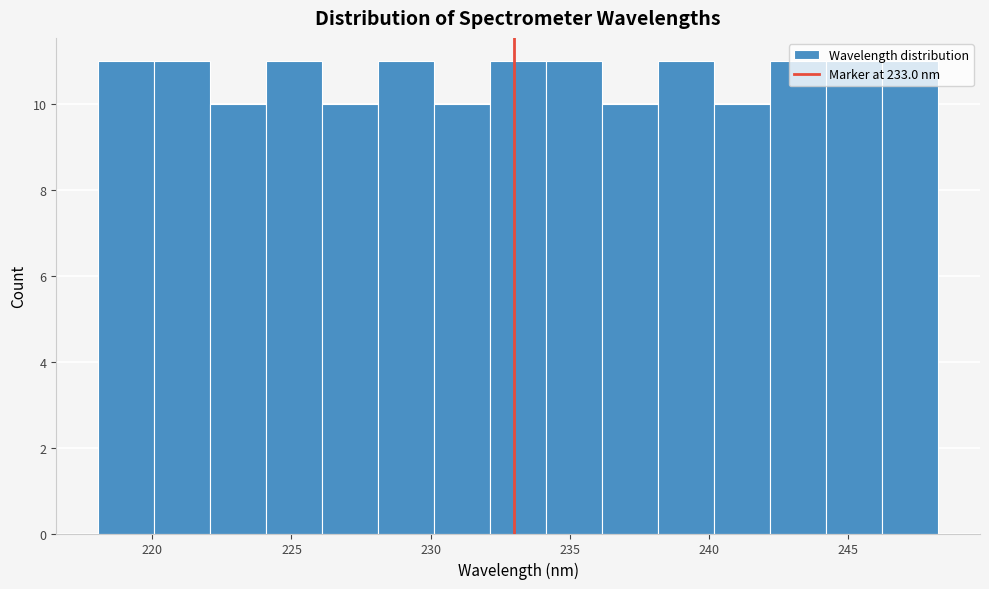

Reading left to right, list every bar in this chart as the range it spans on the x-axis followed by its height. Neither the bar edges nor the heights are printed on the chart, so give them approximately, as read against the axes.

218 to 220: 11
220 to 222: 11
222 to 224: 10
224 to 226: 11
226 to 228: 10
228 to 230: 11
230 to 232: 10
232 to 234: 11
234 to 236: 11
236 to 238: 10
238 to 240: 11
240 to 242: 10
242 to 244: 11
244 to 246: 11
246 to 248: 11